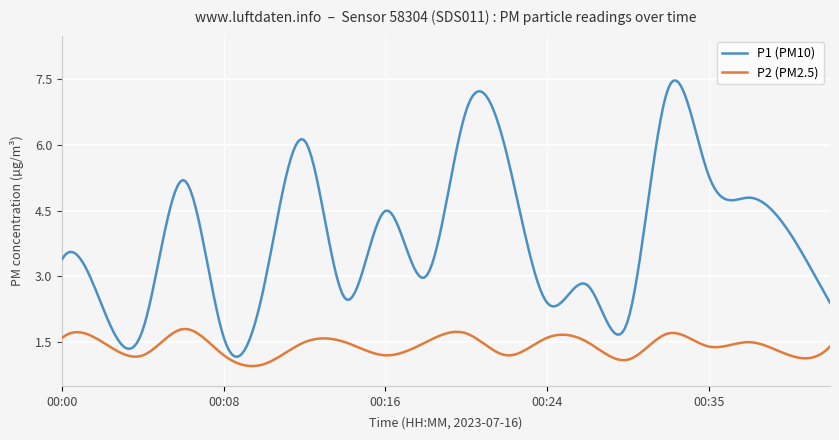

Is this an area chart (filled region under the line)?

No